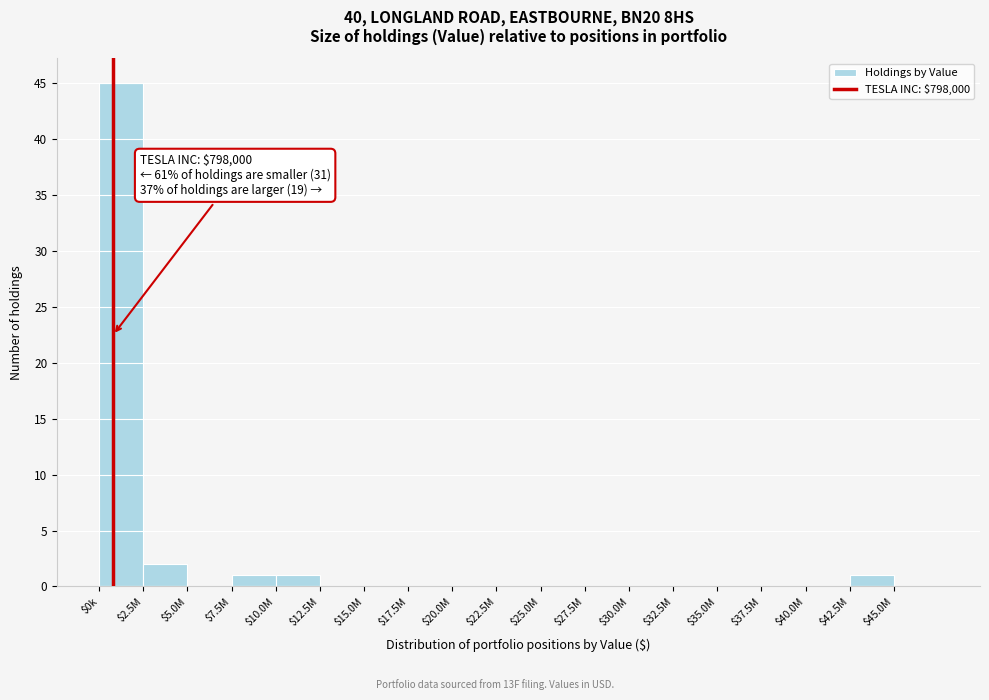

What is the maximum value shown in the chart?

45